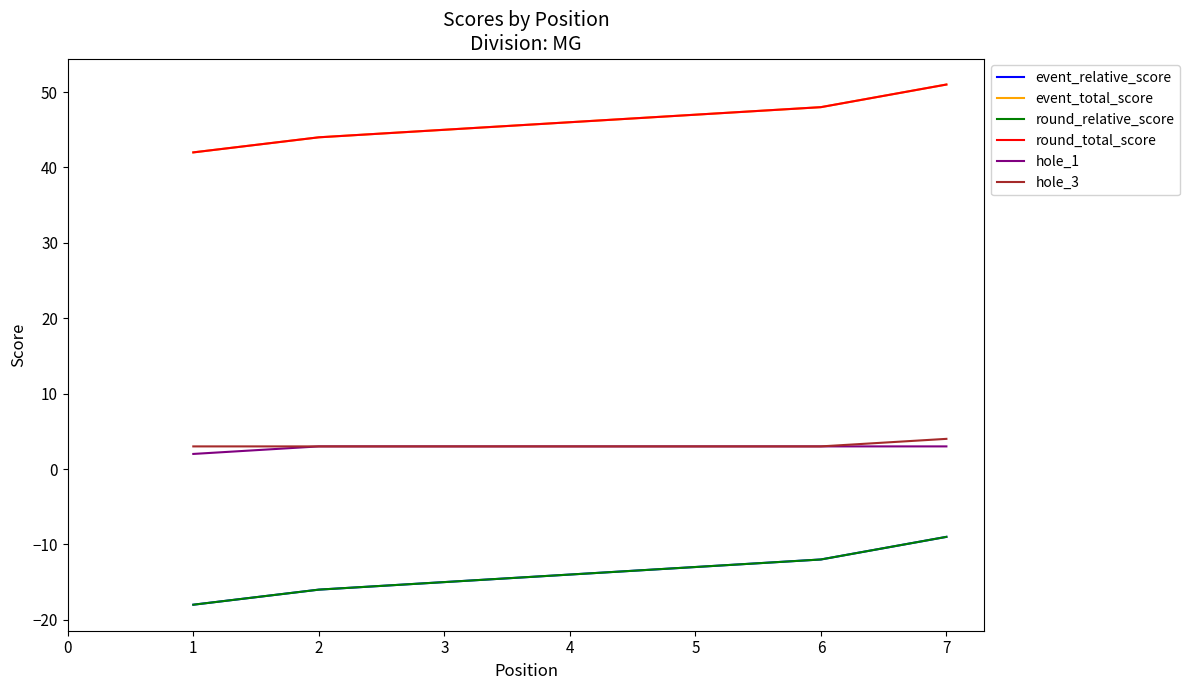

What is the highest value of the hole_3 series?

4